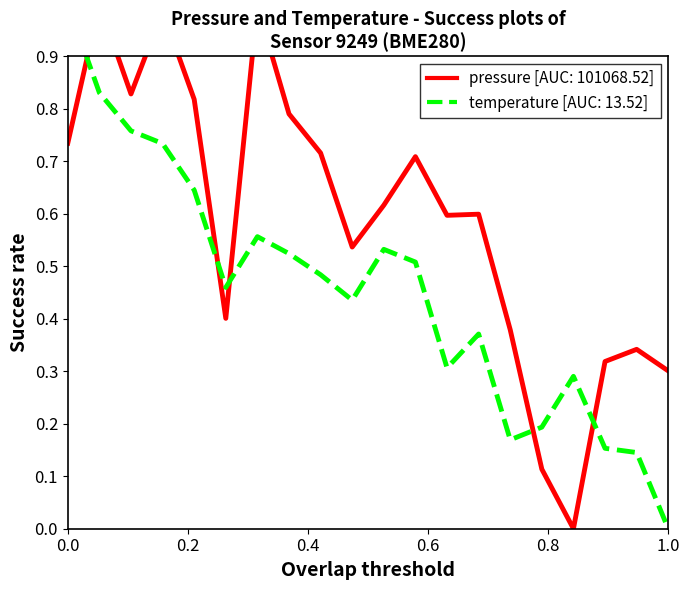

True or false: pressure [AUC: 101068.52] has more than 1 points higher than both neighbors.

True